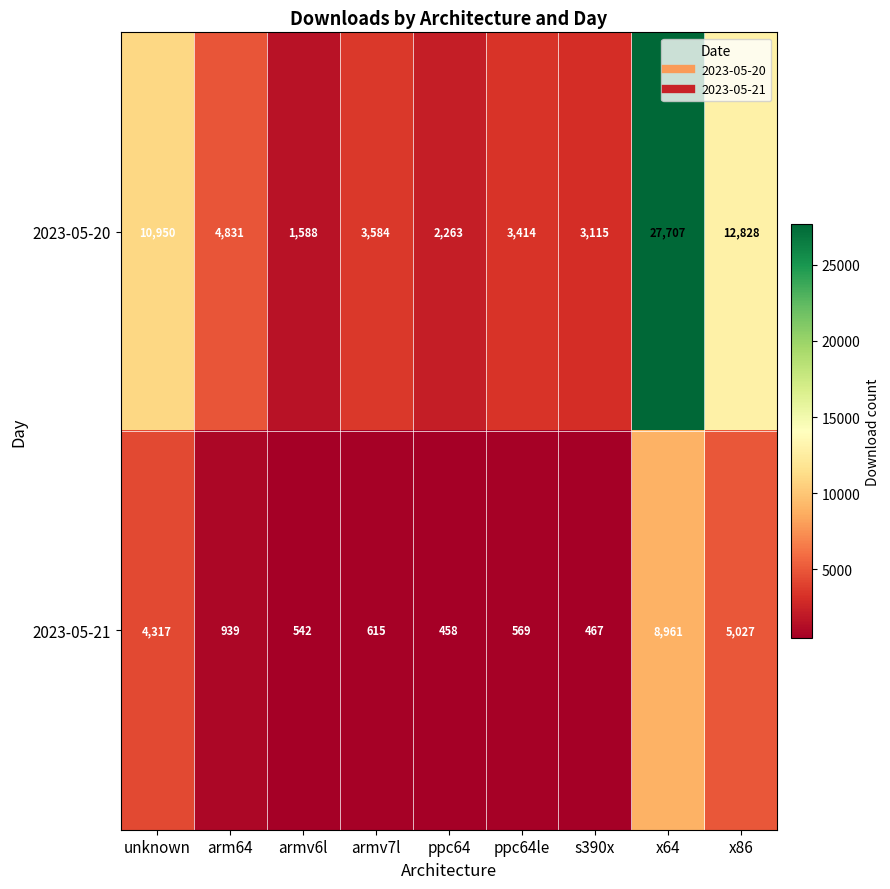

List the series in order of their peak value, highest first.

2023-05-20, 2023-05-21